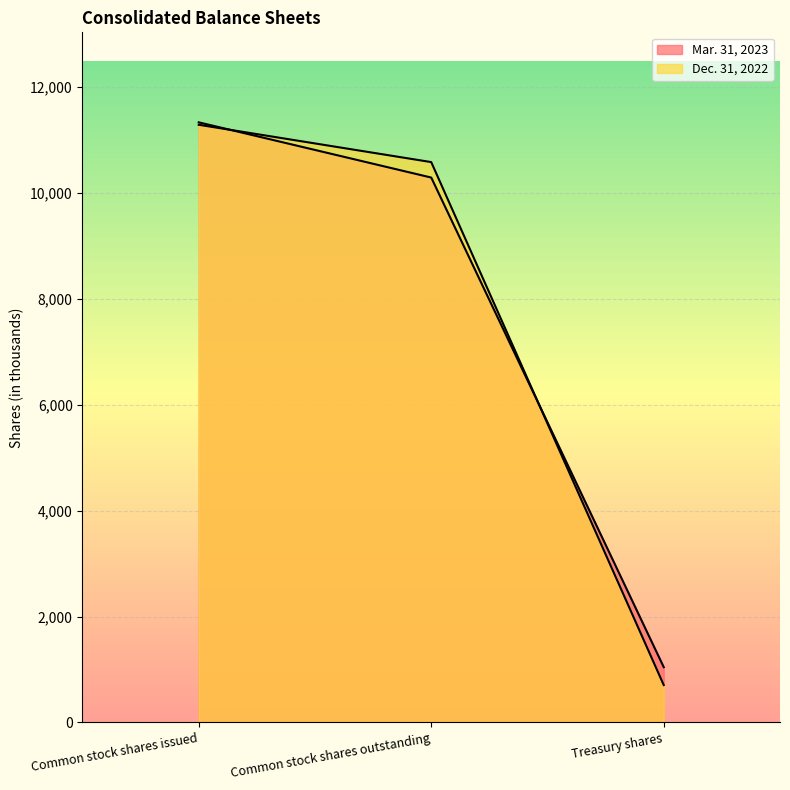

Which series has the largest total across all categories?

Mar. 31, 2023